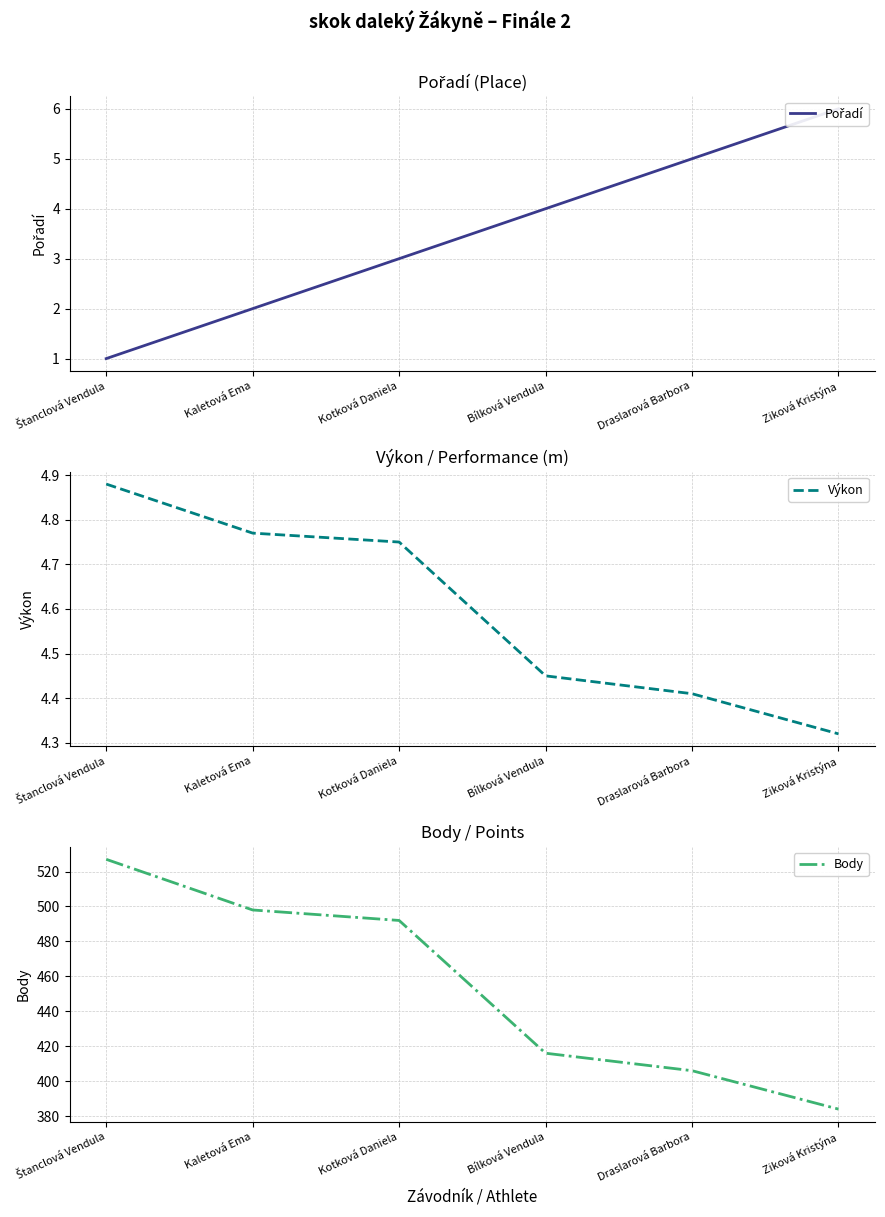

What position from the left is Štanclová Vendula?

1